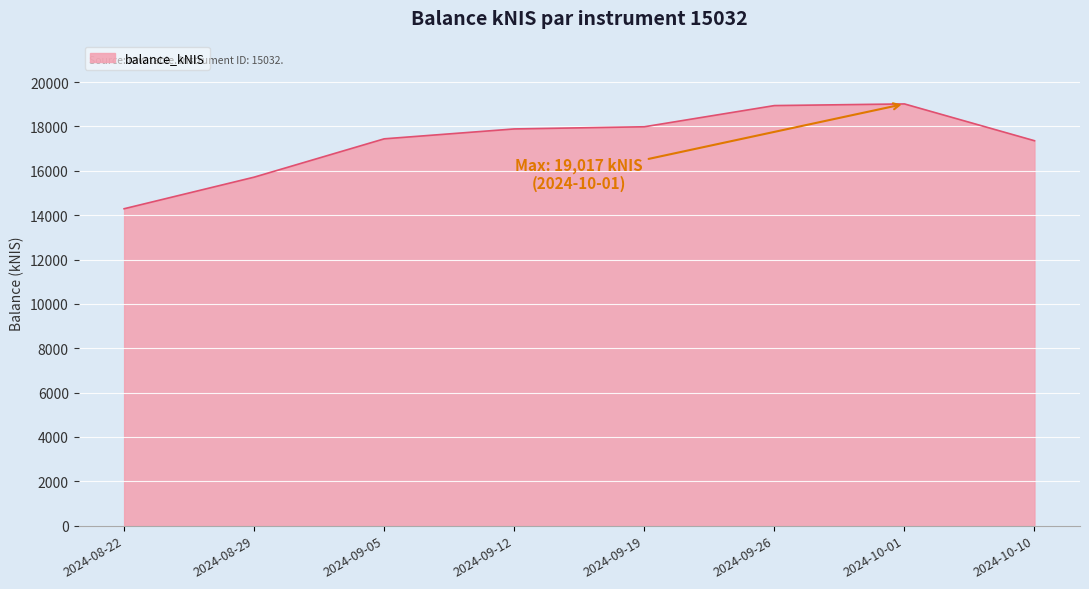

Read the value at 2024-09-26.

18942.0